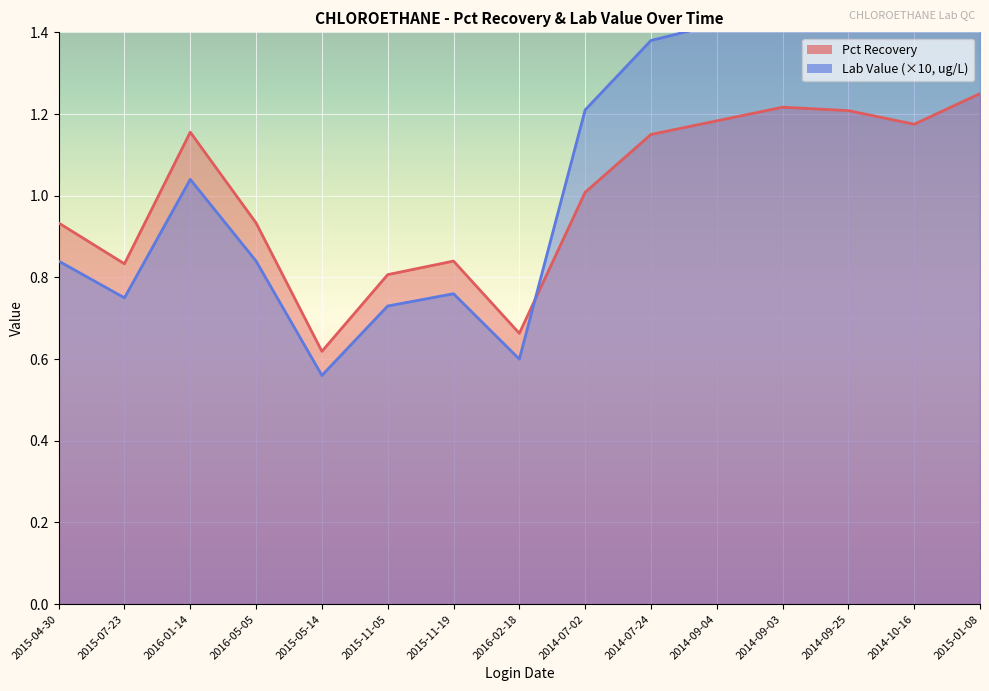

Rank the series at 2016-02-18 from highest to lowest value.

Pct Recovery, Lab Value